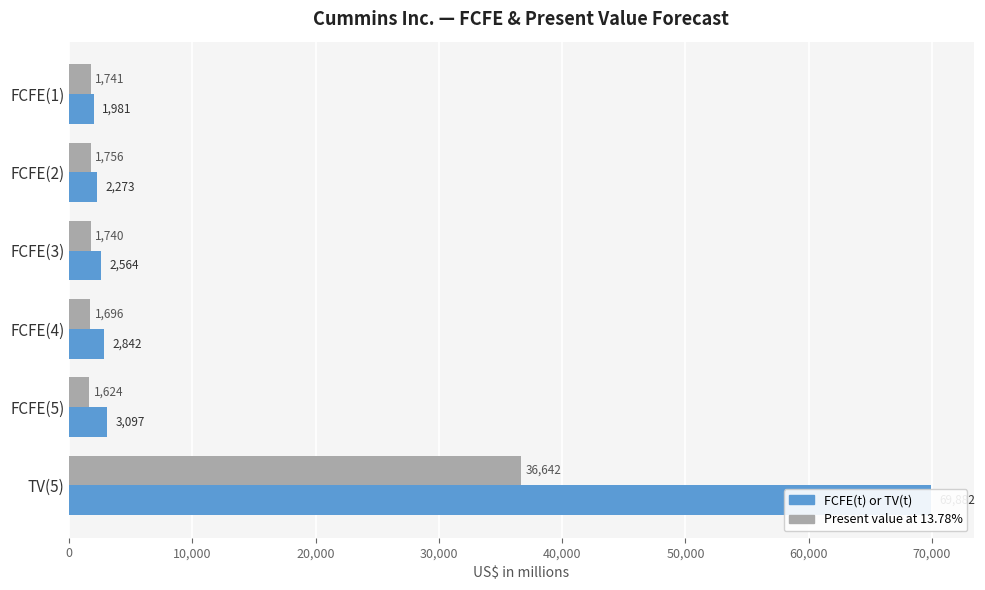

List the series in order of their peak value, lowest first.

Present value at 13.78%, FCFE(t) or TV(t)